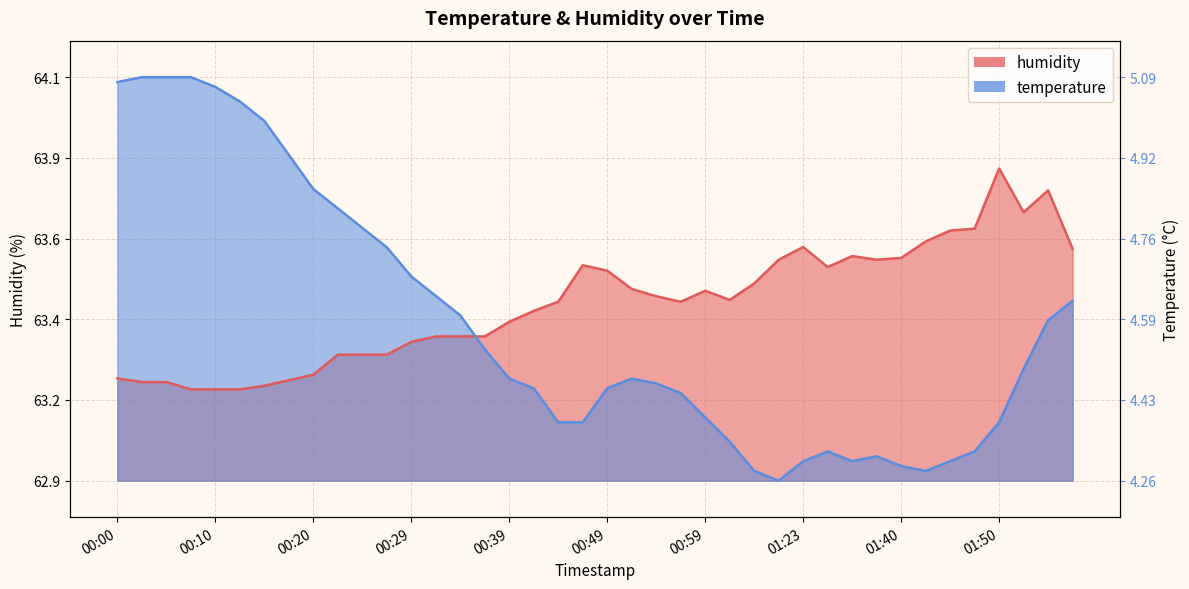

At which label is temperature closest to 63?

00:39